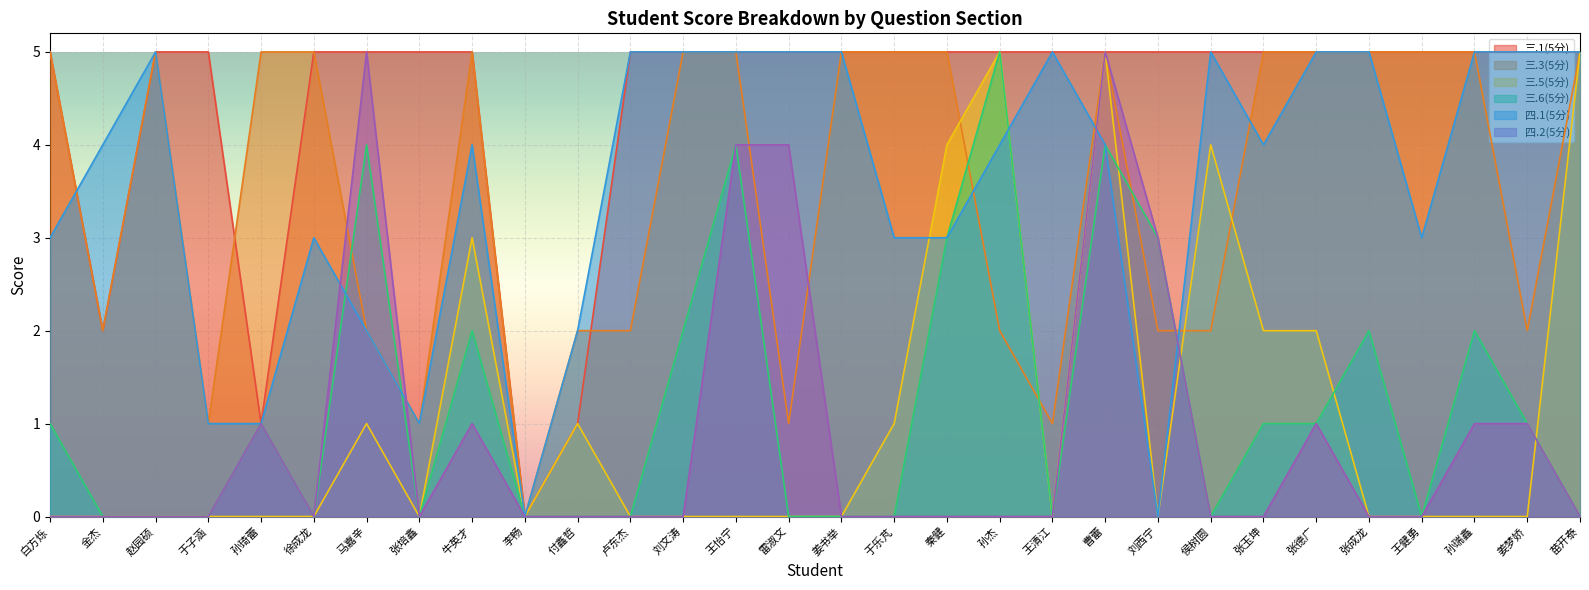

Which series has the largest total across all categories?

三.1(5分)